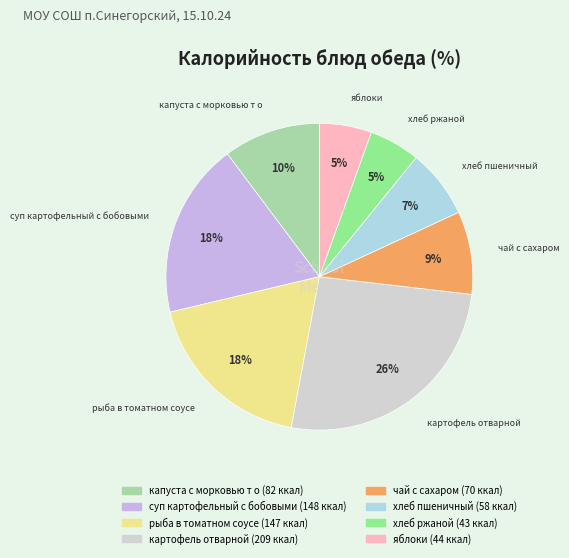

The капуста с морковью т о slice represents 10% of the pie. True or false?

True